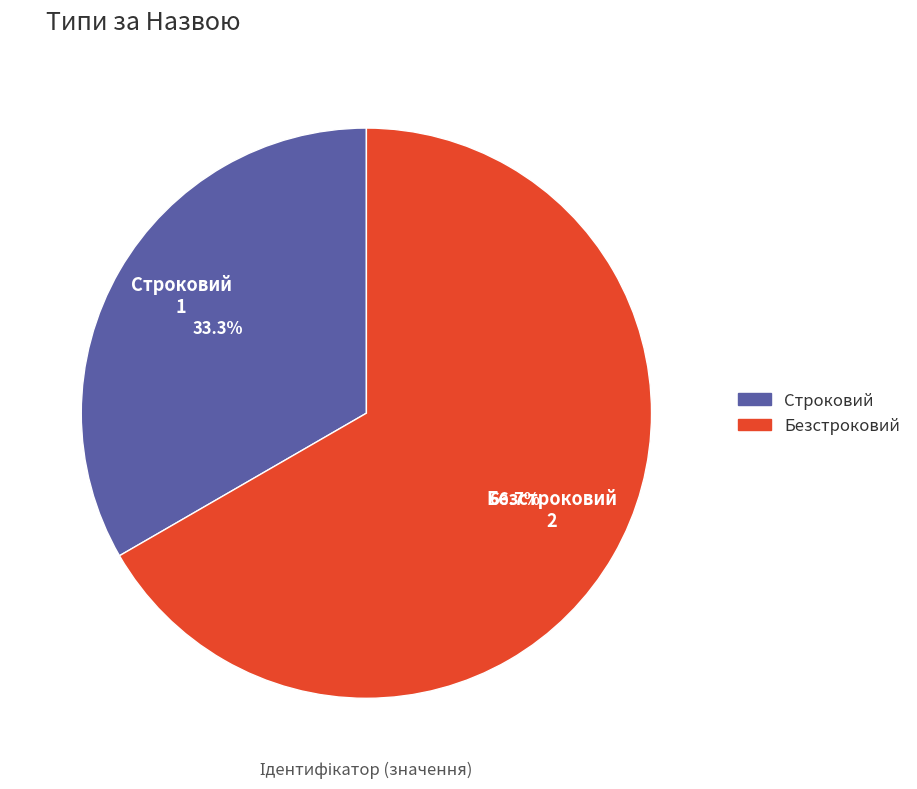

To the nearest percent, what portion does Строковий represent?

33%